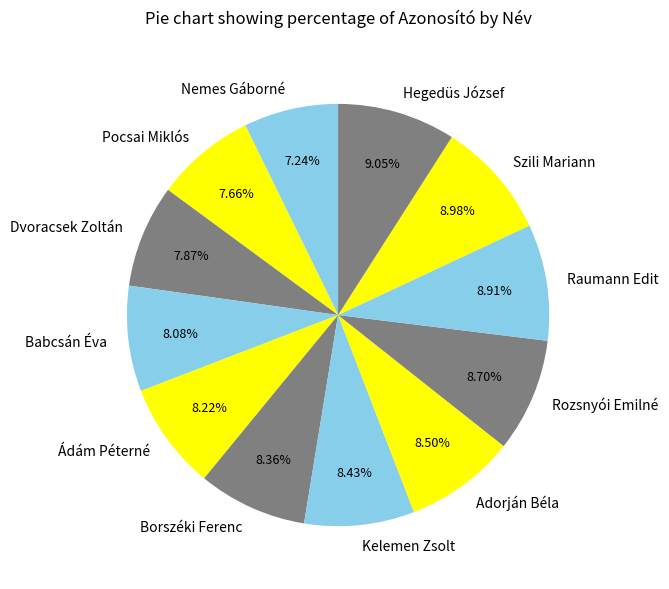

To the nearest percent, what is the difference between the largest and smallest slice percentages?

2%